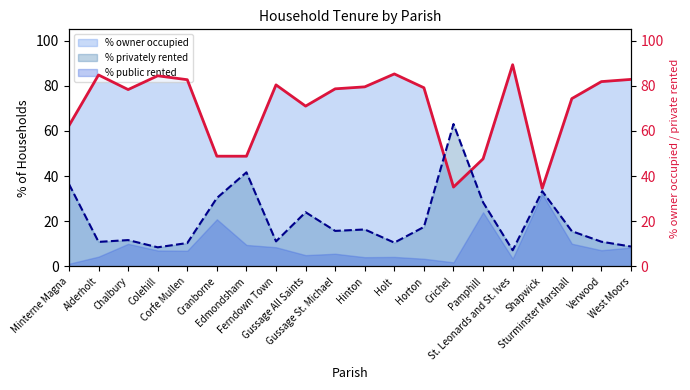

What is the sum of all % owner occupied (line) values?

1409.8